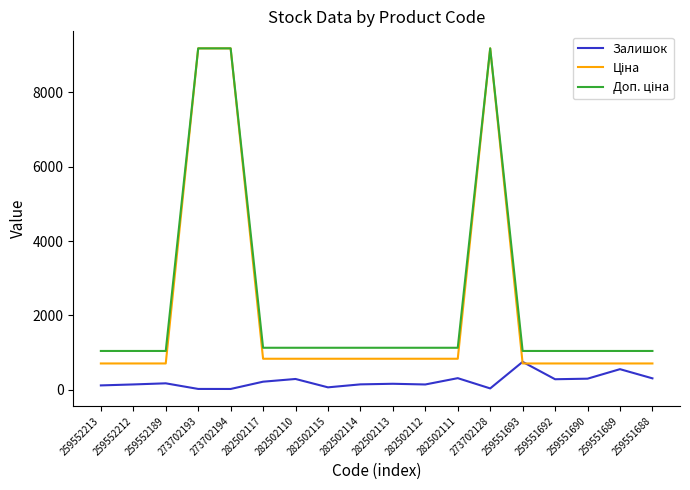

What is the average value of the Залишок series?

222.3